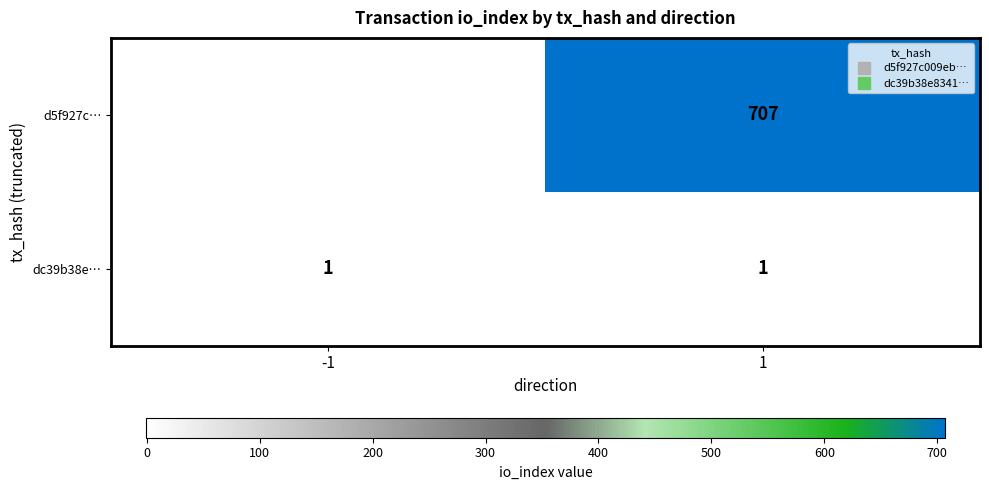

What value does the d5f927c… series have at 1?

707